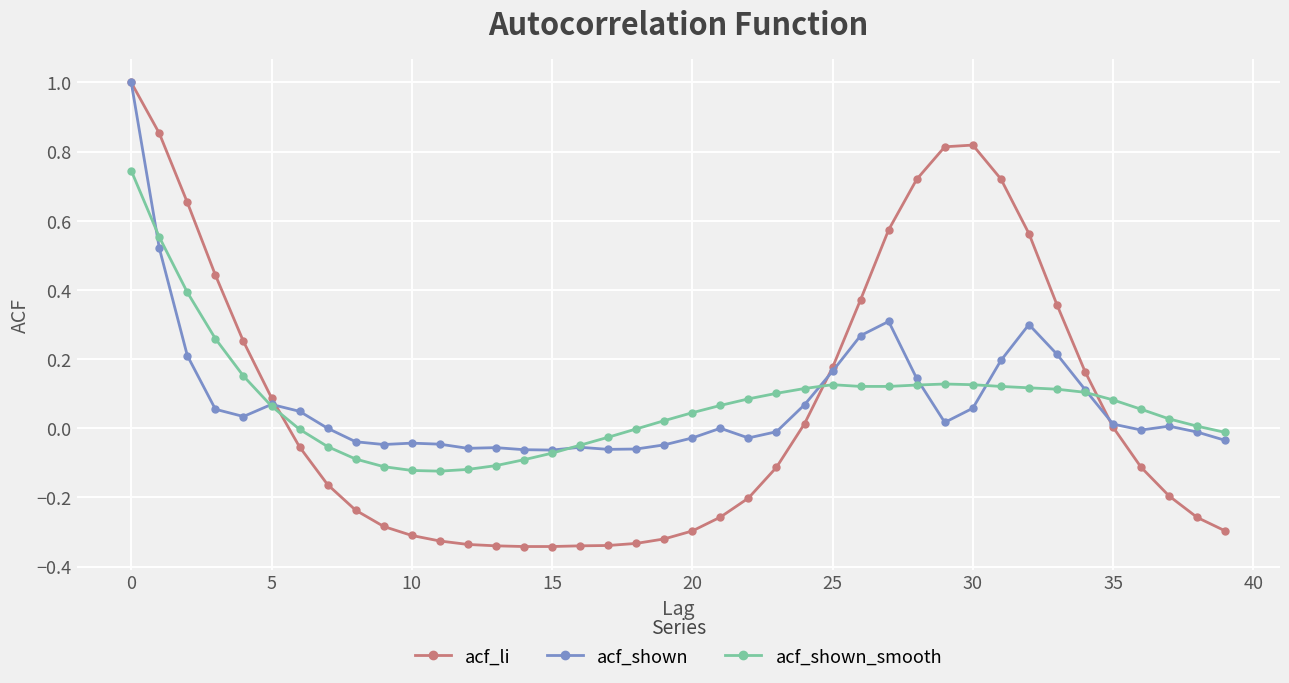

Which series has the widest spread of values?

acf_li